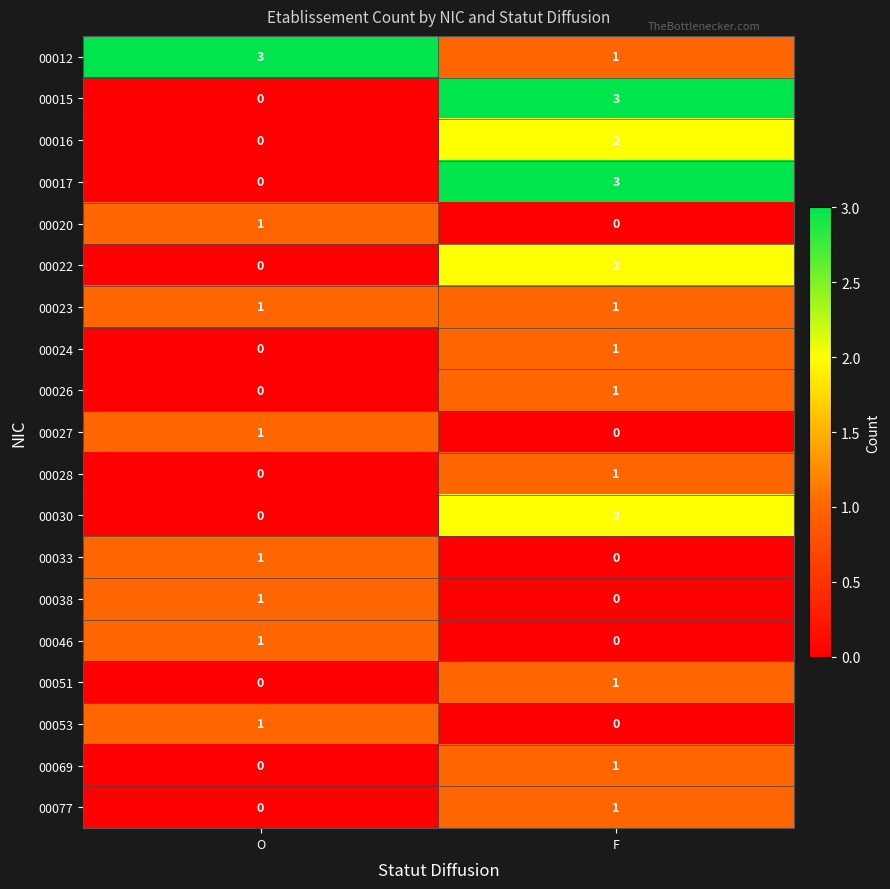

True or false: 00069 has a value of -1 at O.

False